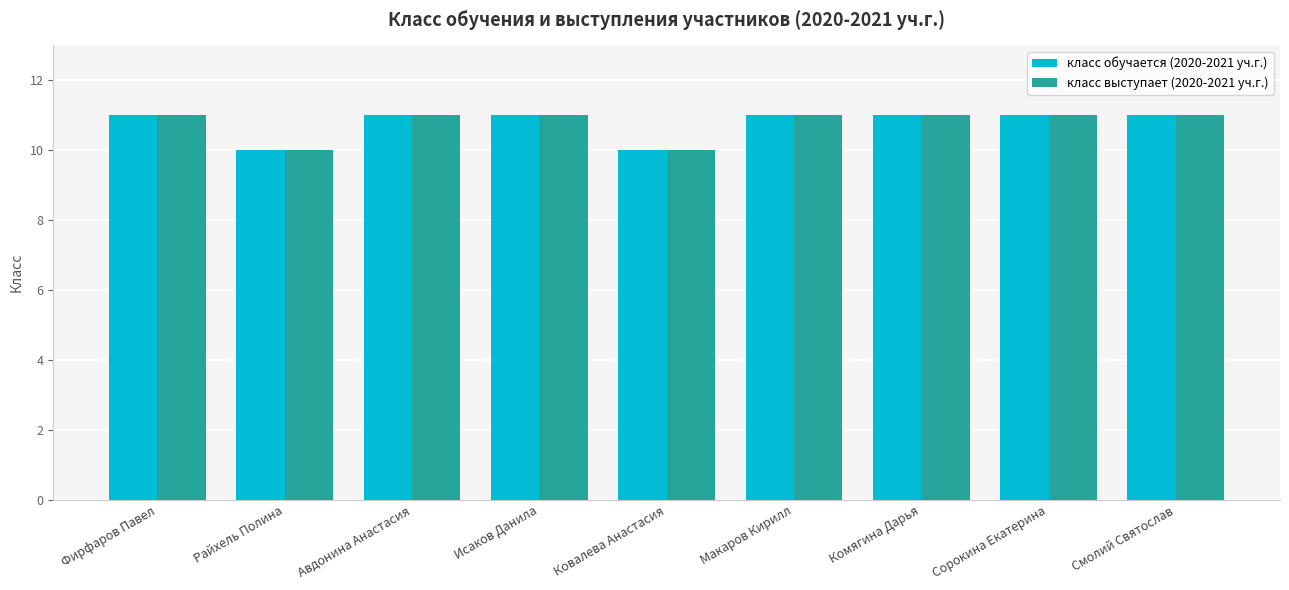

What is the total value across all series at Смолий Святослав?

22